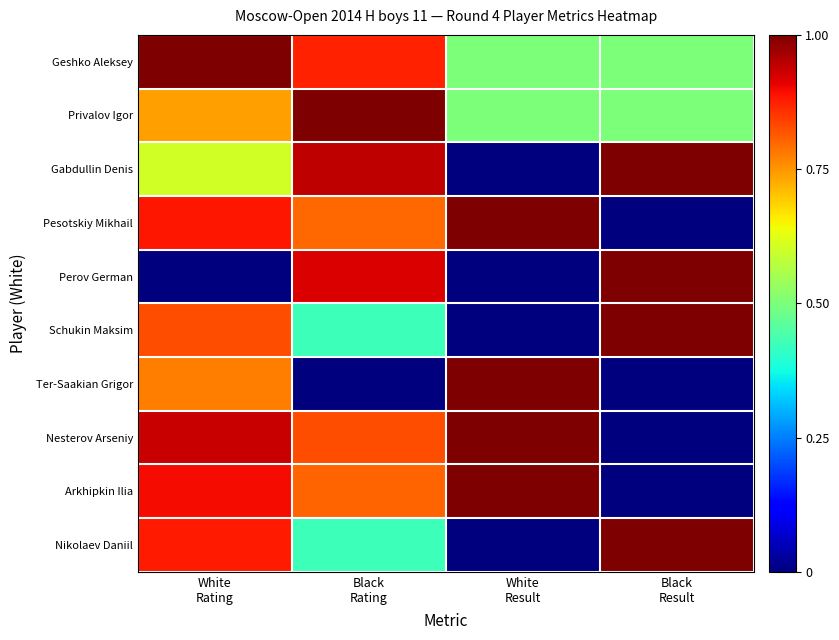

At which category is the sum across all series the highest?

White
Rating